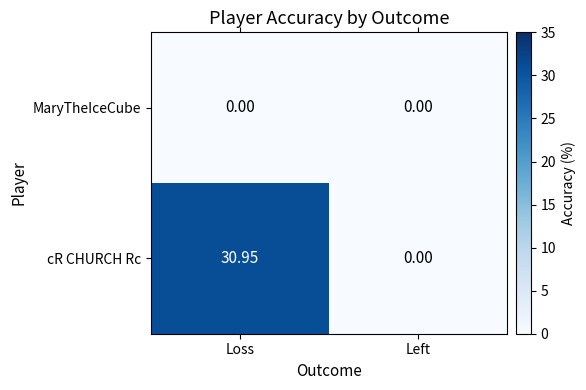

Which series has the largest range (max minus min)?

cR CHURCH Rc